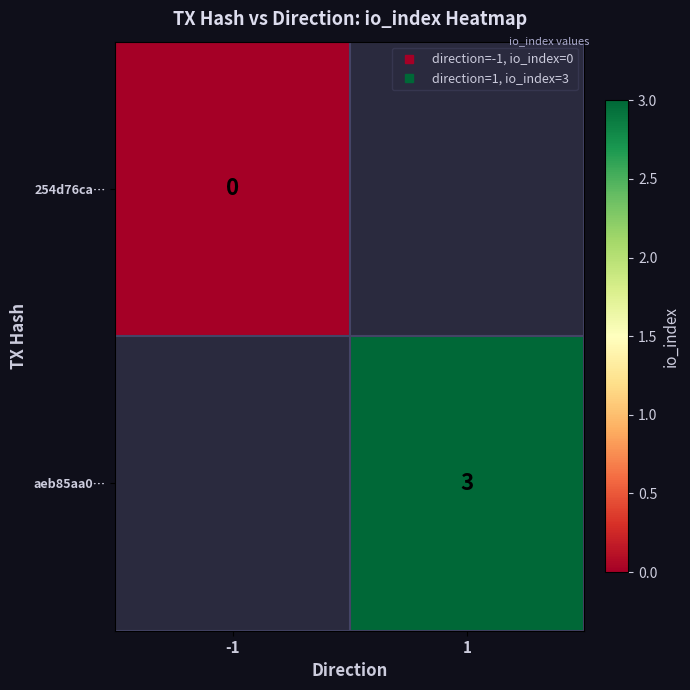

Which label corresponds to the largest value in the chart?

1